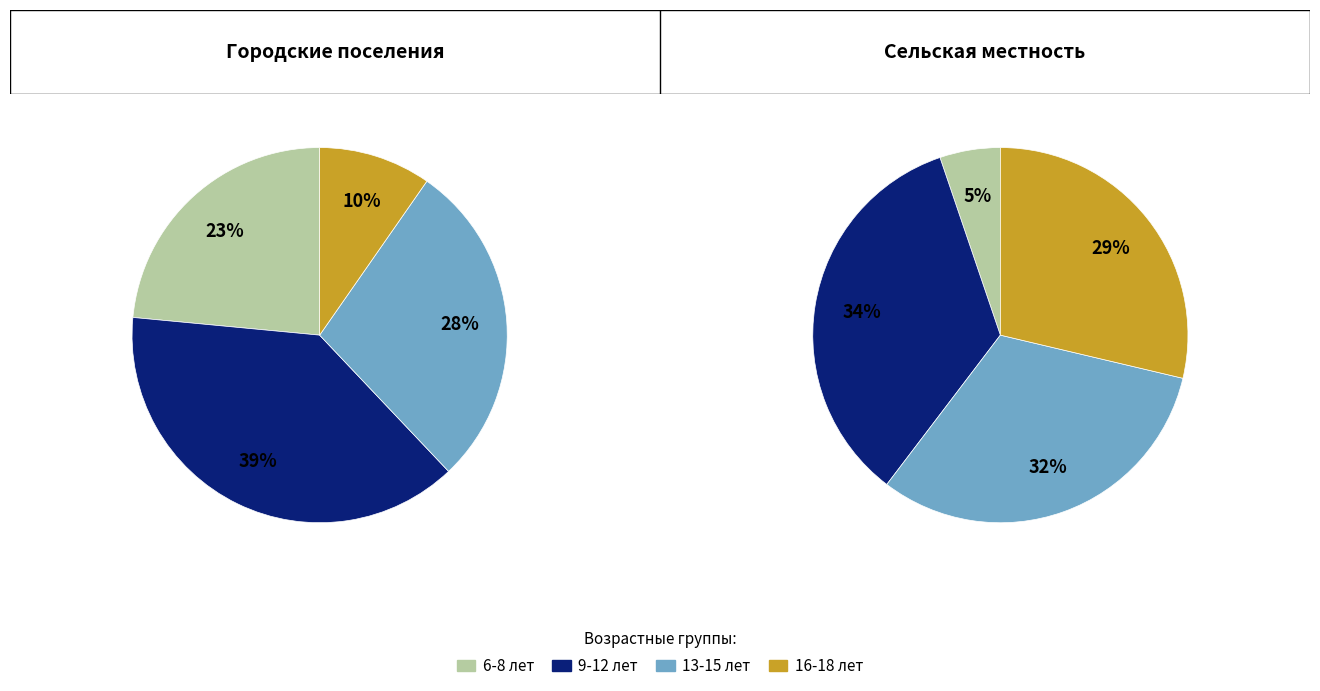

Rank the series by their average value, from highest to lowest.

Сельская местность, Городские поселения